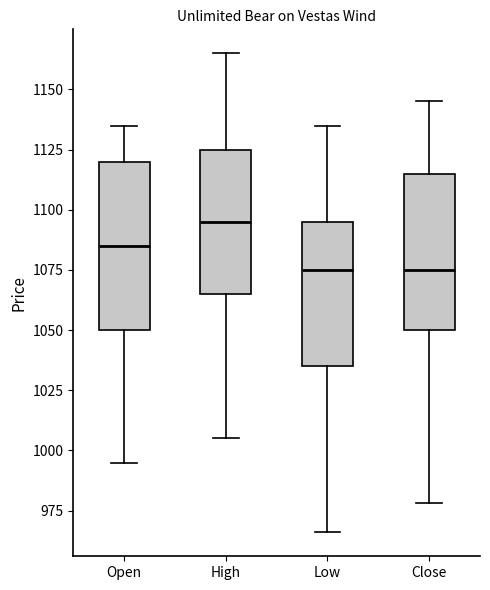

Reading left to right, transcribe this box plot: for each box, give where its median line is, the range the box spans, and where its two whiskers end, as read against the y-axis. The values are not printed on the chart, so give them approximately, as read against the axis.

Open: median 1085, box 1050 to 1120, whiskers 995 to 1135
High: median 1095, box 1065 to 1125, whiskers 1005 to 1165
Low: median 1075, box 1035 to 1095, whiskers 965 to 1135
Close: median 1075, box 1050 to 1115, whiskers 980 to 1145